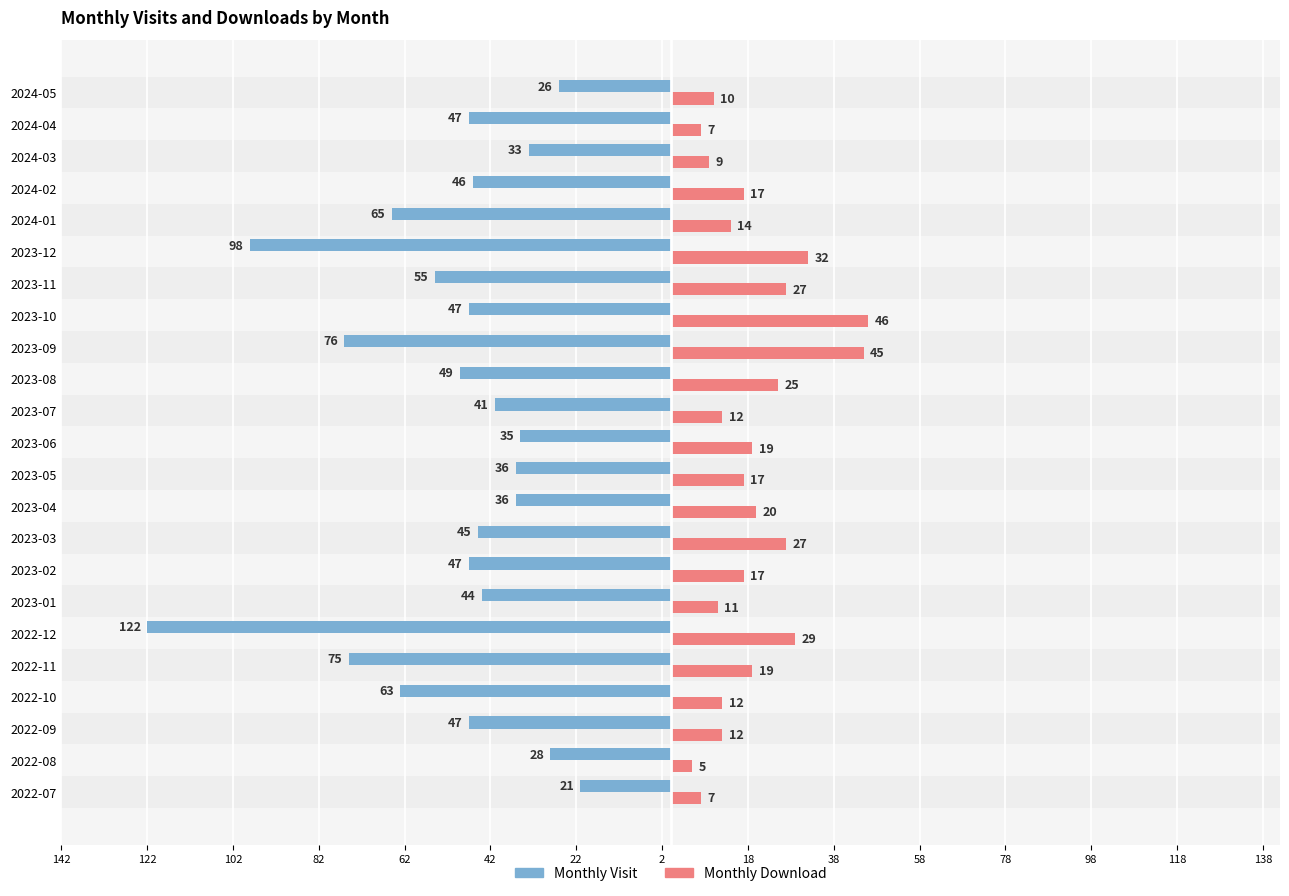

What are all the series names shown in the legend?

Monthly Visit, Monthly Download